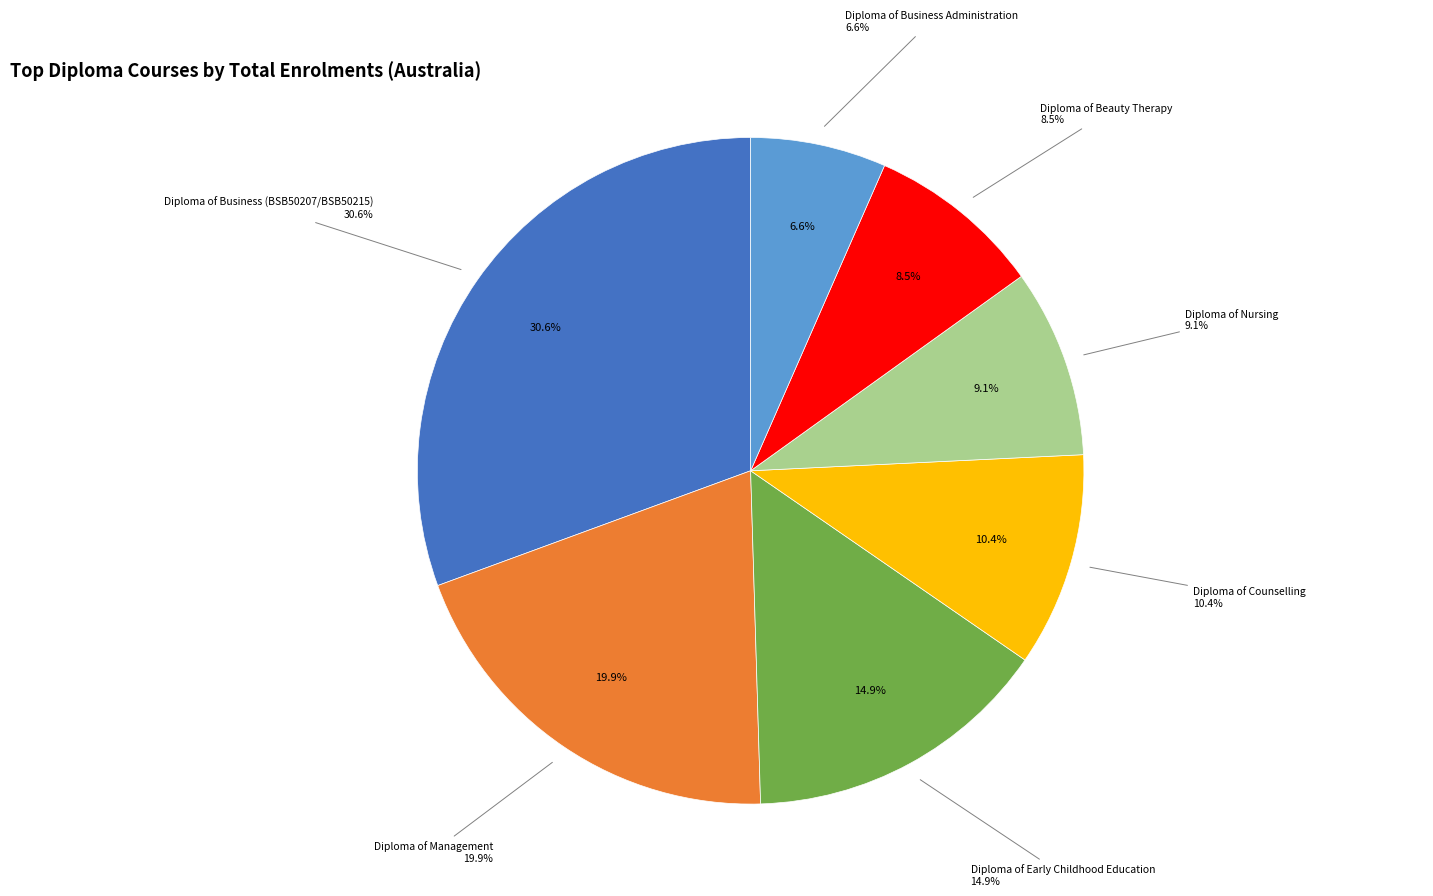

Which category has the biggest portion of the pie?

Diploma of Business (BSB50207/BSB50215)